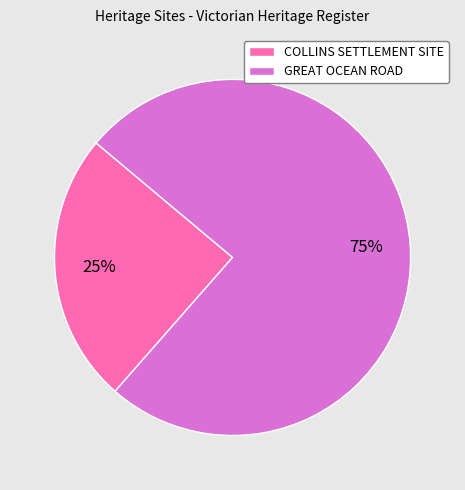

Count the number of slices in the pie.

2